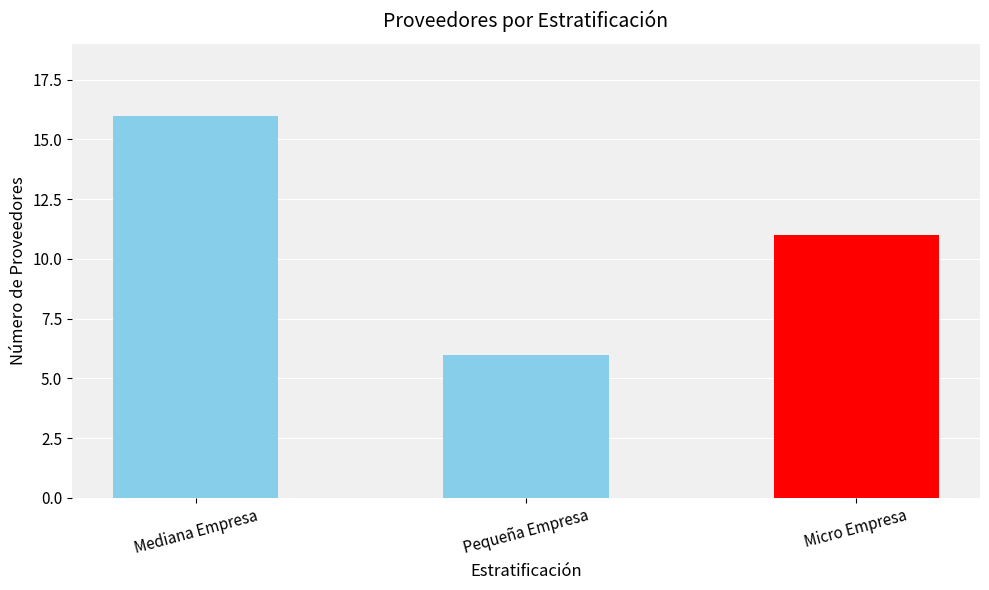

How many values are below 11?

1